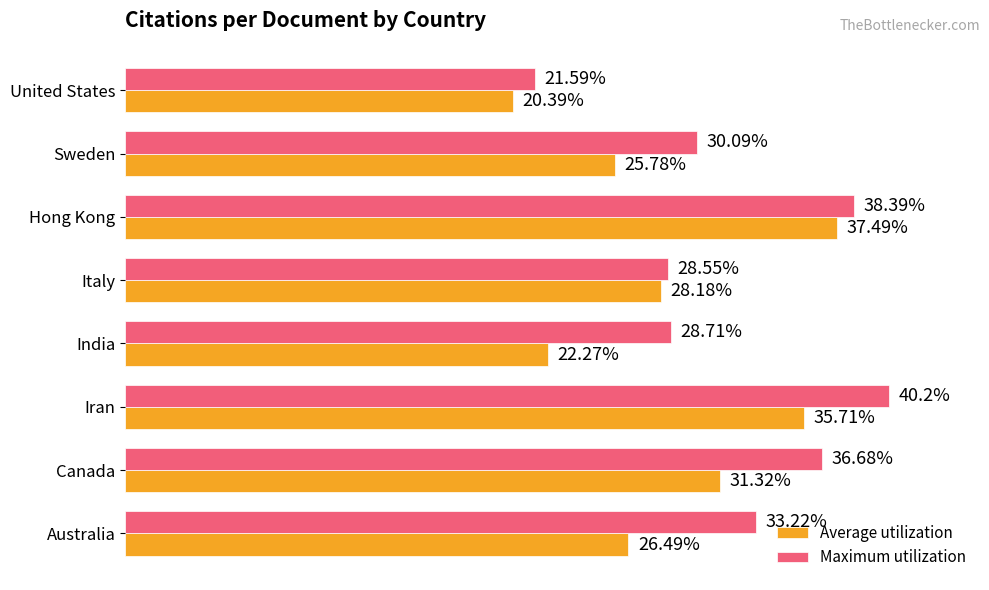

At which category is the sum across all series the highest?

Iran